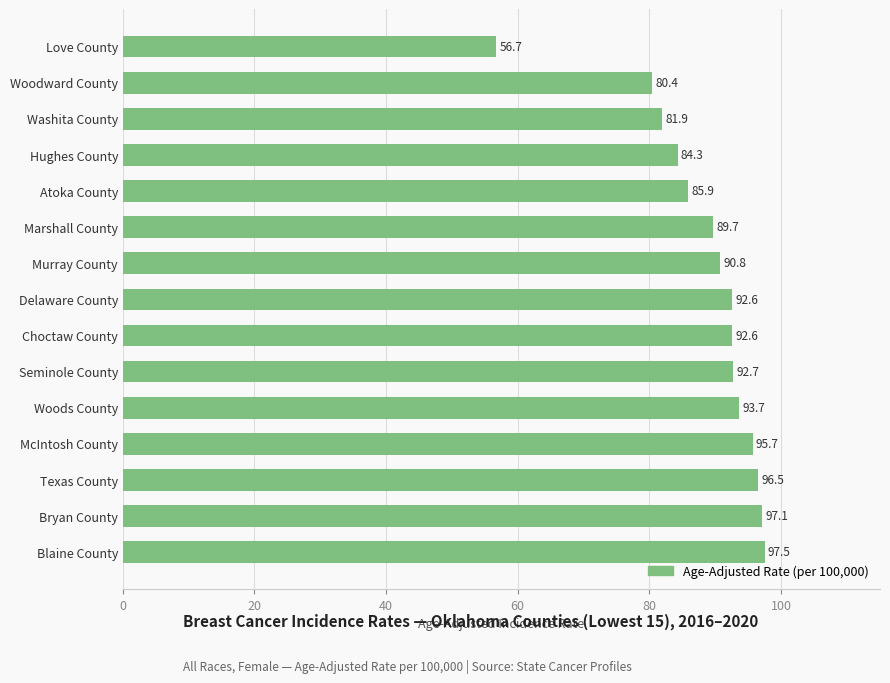

Approximately how many times larger is the value at Murray County compared to Woods County?

1.0